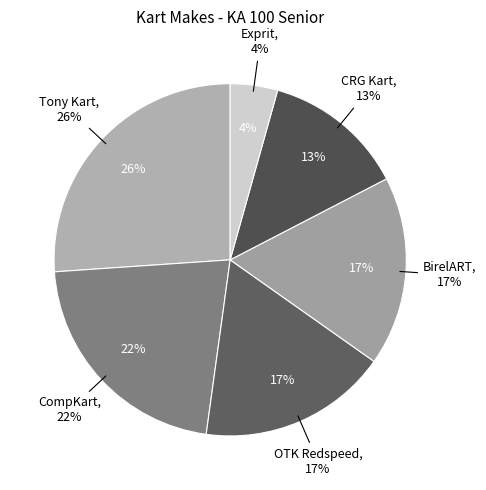

What is the ratio of the value at CRG Kart to the value at OTK Redspeed?

0.8